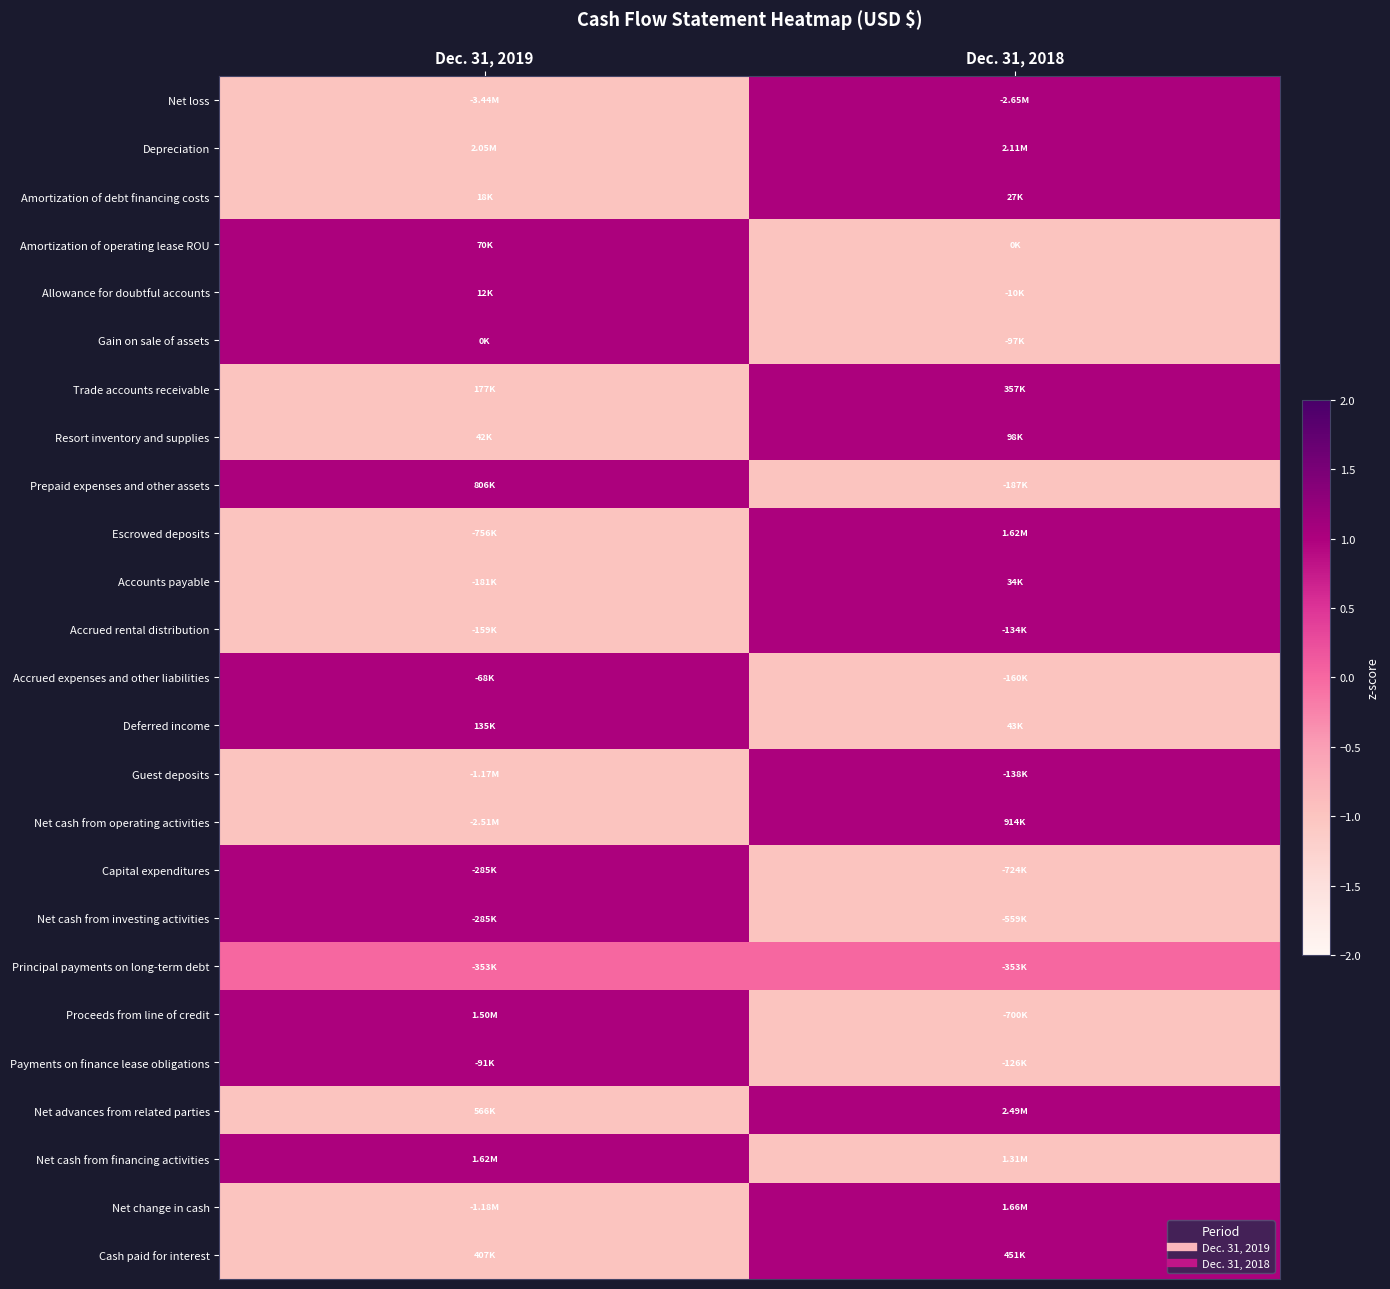

Reading left to right, list all the values displayed in this chart.

Net loss: Dec. 31, 2019=-1	Dec. 31, 2018=1
Depreciation: Dec. 31, 2019=-1	Dec. 31, 2018=1
Amortization of debt financing costs: Dec. 31, 2019=-1	Dec. 31, 2018=1
Amortization of operating lease ROU: Dec. 31, 2019=1	Dec. 31, 2018=-1
Allowance for doubtful accounts: Dec. 31, 2019=1	Dec. 31, 2018=-1
Gain on sale of assets: Dec. 31, 2019=1	Dec. 31, 2018=-1
Trade accounts receivable: Dec. 31, 2019=-1	Dec. 31, 2018=1
Resort inventory and supplies: Dec. 31, 2019=-1	Dec. 31, 2018=1
Prepaid expenses and other assets: Dec. 31, 2019=1	Dec. 31, 2018=-1
Escrowed deposits: Dec. 31, 2019=-1	Dec. 31, 2018=1
Accounts payable: Dec. 31, 2019=-1	Dec. 31, 2018=1
Accrued rental distribution: Dec. 31, 2019=-1	Dec. 31, 2018=1
Accrued expenses and other liabilities: Dec. 31, 2019=1	Dec. 31, 2018=-1
Deferred income: Dec. 31, 2019=1	Dec. 31, 2018=-1
Guest deposits: Dec. 31, 2019=-1	Dec. 31, 2018=1
Net cash from operating activities: Dec. 31, 2019=-1	Dec. 31, 2018=1
Capital expenditures: Dec. 31, 2019=1	Dec. 31, 2018=-1
Net cash from investing activities: Dec. 31, 2019=1	Dec. 31, 2018=-1
Principal payments on long-term debt: Dec. 31, 2019=0	Dec. 31, 2018=0
Proceeds from line of credit: Dec. 31, 2019=1	Dec. 31, 2018=-1
Payments on finance lease obligations: Dec. 31, 2019=1	Dec. 31, 2018=-1
Net advances from related parties: Dec. 31, 2019=-1	Dec. 31, 2018=1
Net cash from financing activities: Dec. 31, 2019=1	Dec. 31, 2018=-1
Net change in cash: Dec. 31, 2019=-1	Dec. 31, 2018=1
Cash paid for interest: Dec. 31, 2019=-1	Dec. 31, 2018=1